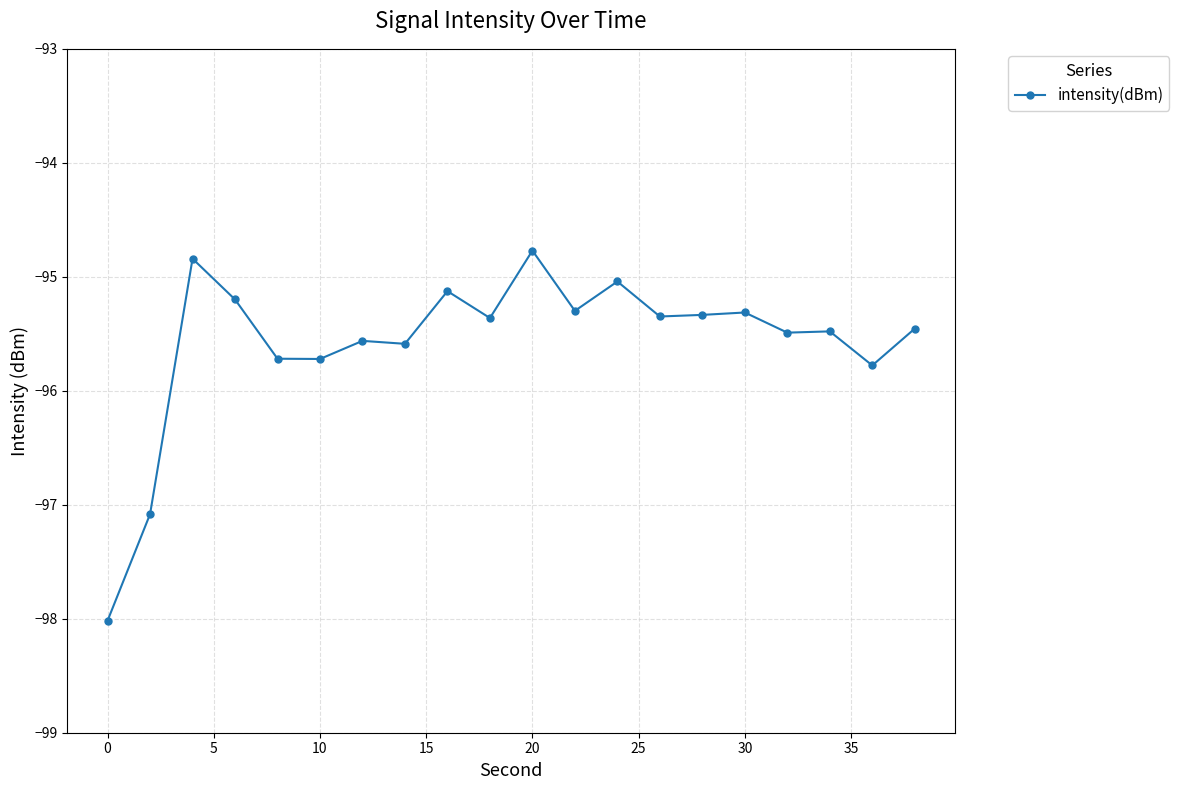

True or false: the data has more than 1 interior local peaks.

True